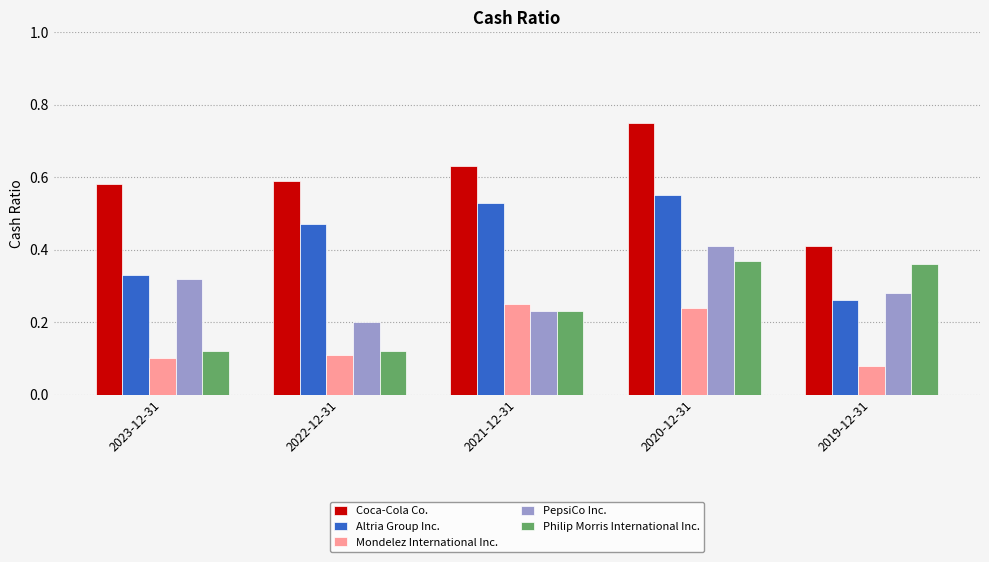

What is the label of the 1st bar from the left?

2023-12-31